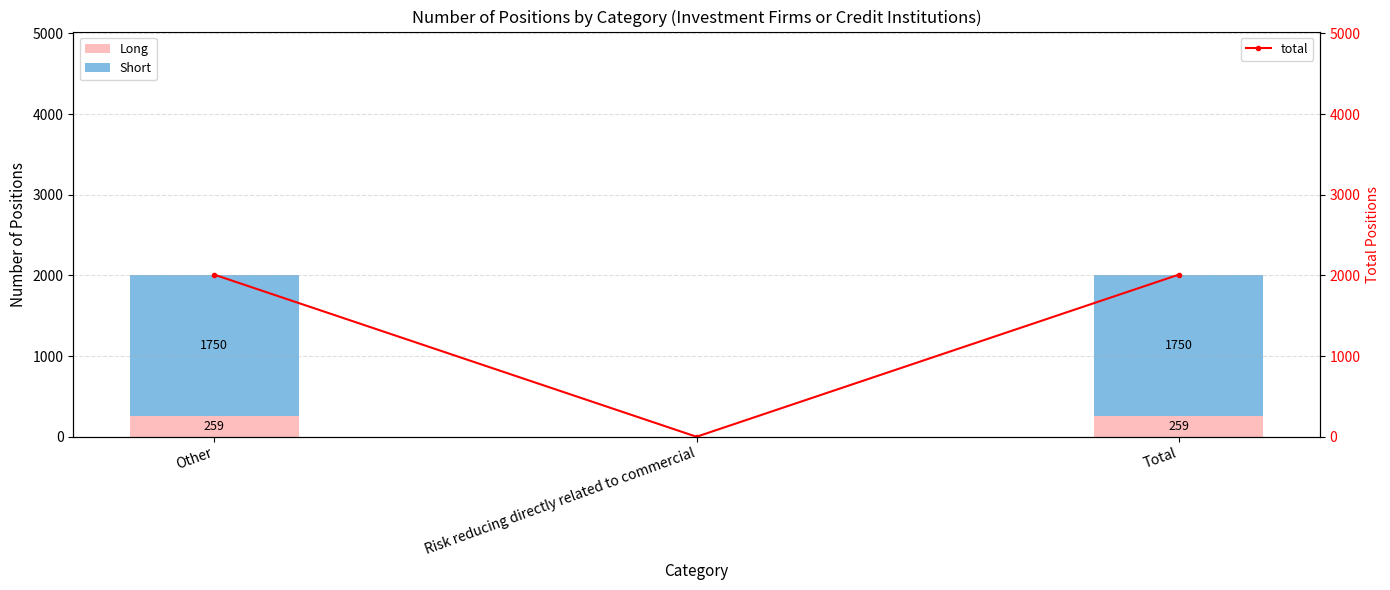

Between Other and Risk reducing directly related to commercial, which series saw the biggest shift?

total